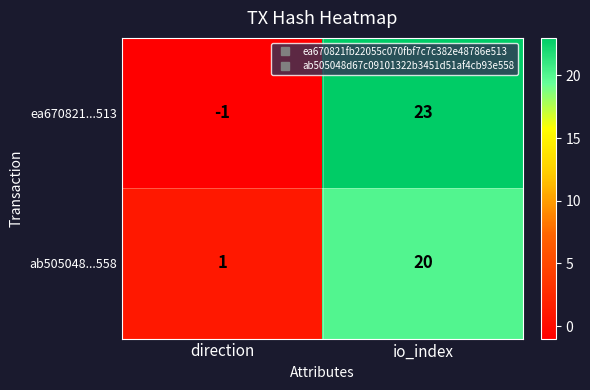

What is the difference between the maximum and minimum values in the ab505048...558 series?

19